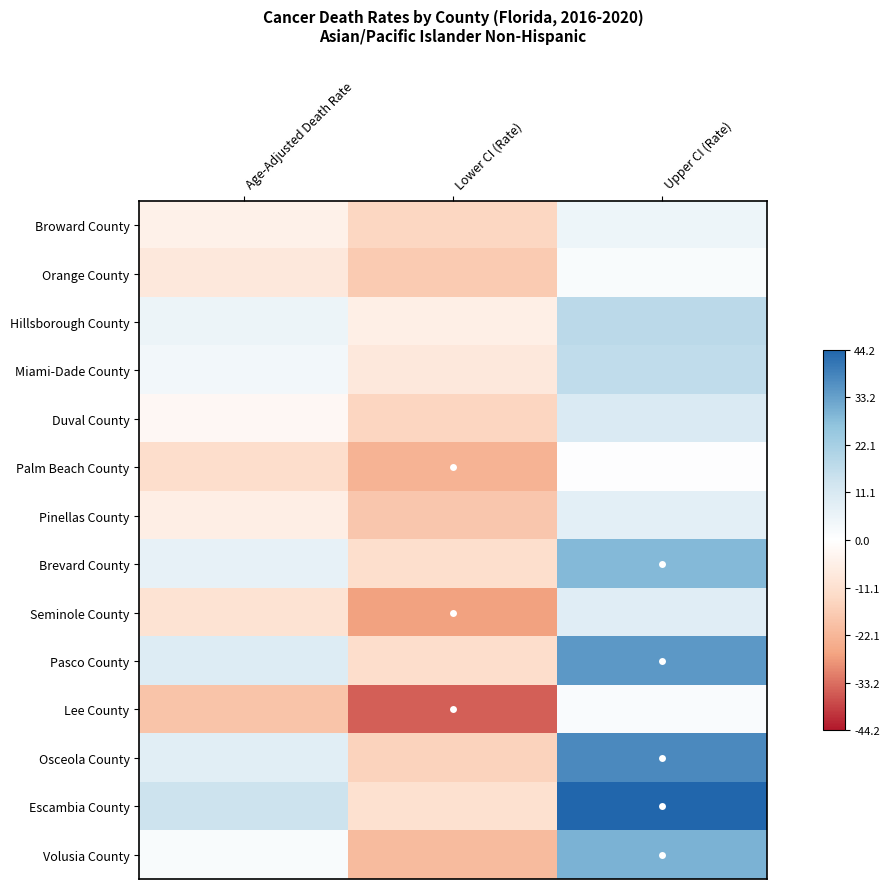

Reading left to right, list all the values displayed in this chart.

Broward County: Age-Adjusted Death Rate=-4.9	Lower CI (Rate)=-13.9	Upper CI (Rate)=4.9
Orange County: Age-Adjusted Death Rate=-8.0	Lower CI (Rate)=-17.1	Upper CI (Rate)=1.9
Hillsborough County: Age-Adjusted Death Rate=5.4	Lower CI (Rate)=-5.9	Upper CI (Rate)=17.9
Miami-Dade County: Age-Adjusted Death Rate=3.6	Lower CI (Rate)=-8.3	Upper CI (Rate)=16.8
Duval County: Age-Adjusted Death Rate=-2.5	Lower CI (Rate)=-14.3	Upper CI (Rate)=10.5
Palm Beach County: Age-Adjusted Death Rate=-12.0	Lower CI (Rate)=-22.9	Upper CI (Rate)=0.3
Pinellas County: Age-Adjusted Death Rate=-6.0	Lower CI (Rate)=-18.1	Upper CI (Rate)=7.7
Brevard County: Age-Adjusted Death Rate=6.7	Lower CI (Rate)=-11.8	Upper CI (Rate)=28.5
Seminole County: Age-Adjusted Death Rate=-10.4	Lower CI (Rate)=-26.8	Upper CI (Rate)=8.9
Pasco County: Age-Adjusted Death Rate=9.4	Lower CI (Rate)=-11.9	Upper CI (Rate)=34.6
Lee County: Age-Adjusted Death Rate=-18.8	Lower CI (Rate)=-35.1	Upper CI (Rate)=1.4
Osceola County: Age-Adjusted Death Rate=8.4	Lower CI (Rate)=-15.2	Upper CI (Rate)=37.3
Escambia County: Age-Adjusted Death Rate=13.9	Lower CI (Rate)=-11.0	Upper CI (Rate)=44.2
Volusia County: Age-Adjusted Death Rate=1.7	Lower CI (Rate)=-21.0	Upper CI (Rate)=29.9